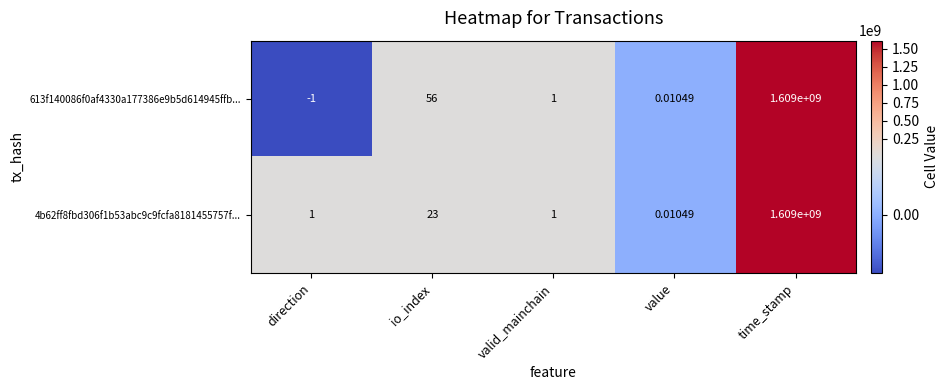

At which category is the sum across all series the highest?

time_stamp